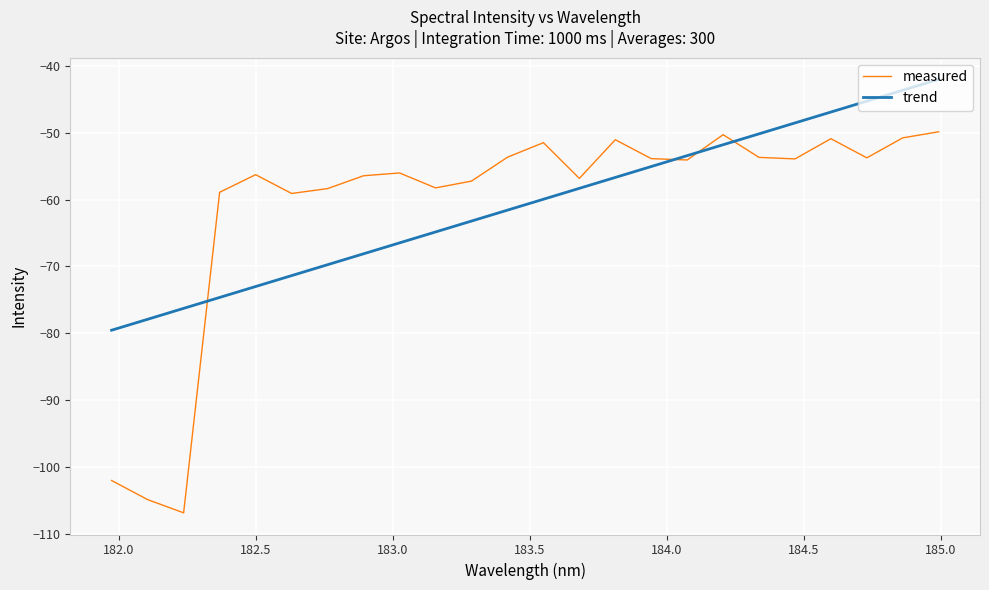

Rank the series by their maximum value, from highest to lowest.

trend, measured